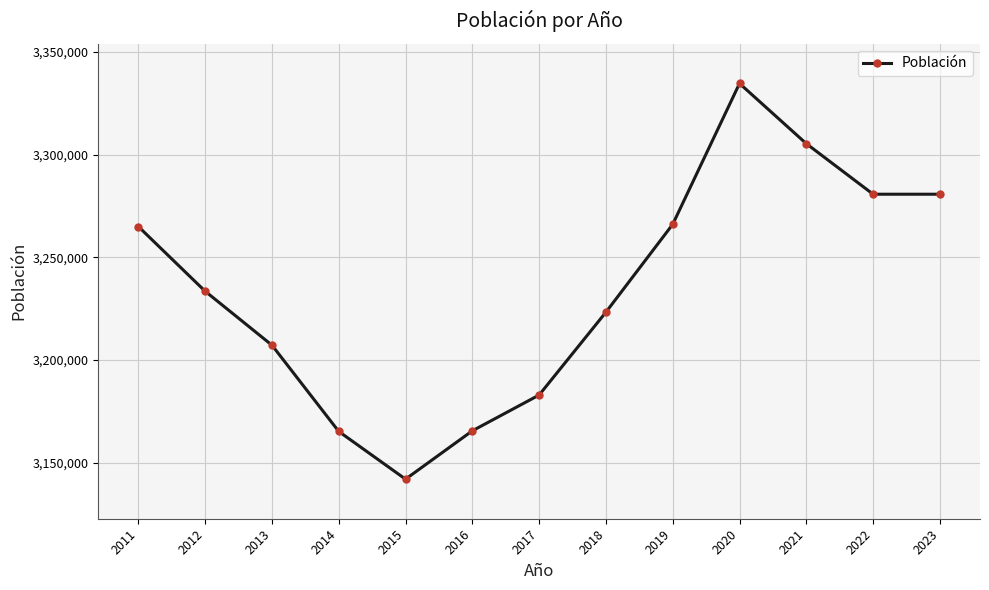

The value at 2021 is 3305408. True or false?

True